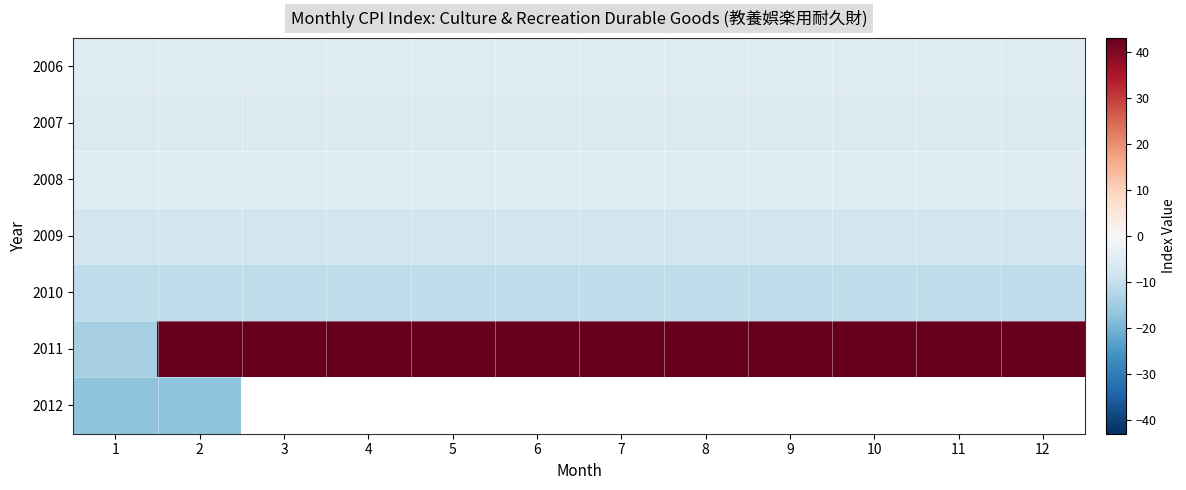

What is the minimum value for 2011?

-14.1